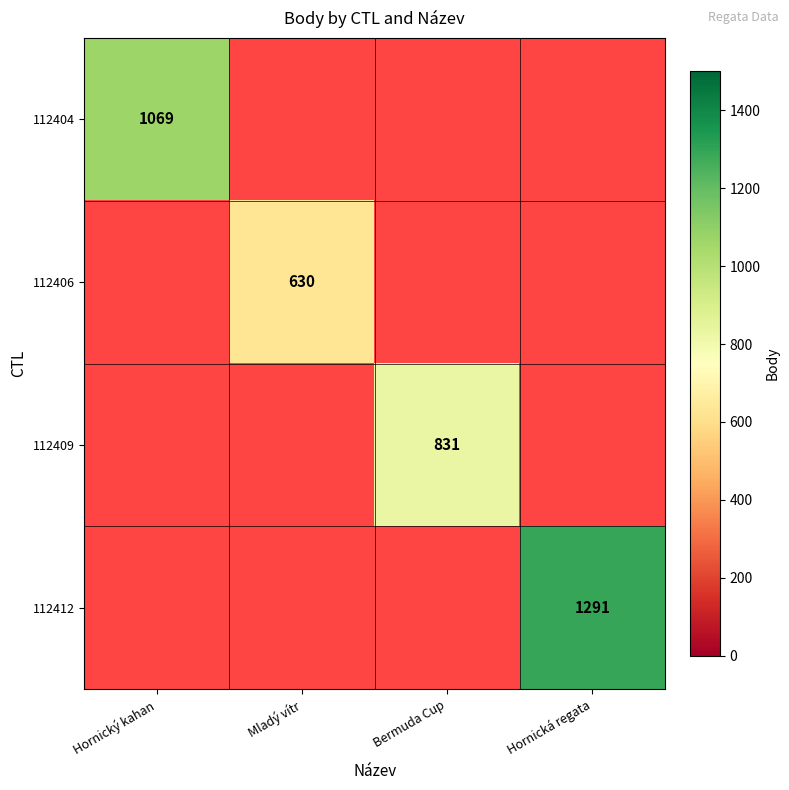

The value of 112404 at Hornický kahan is 367. True or false?

False